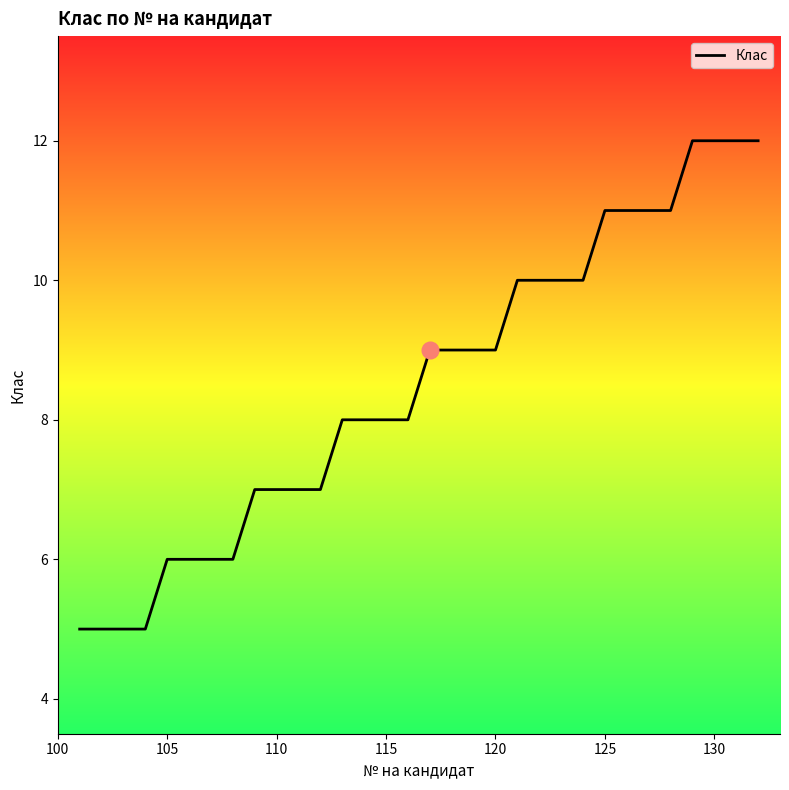

What is the maximum value shown in the chart?

12